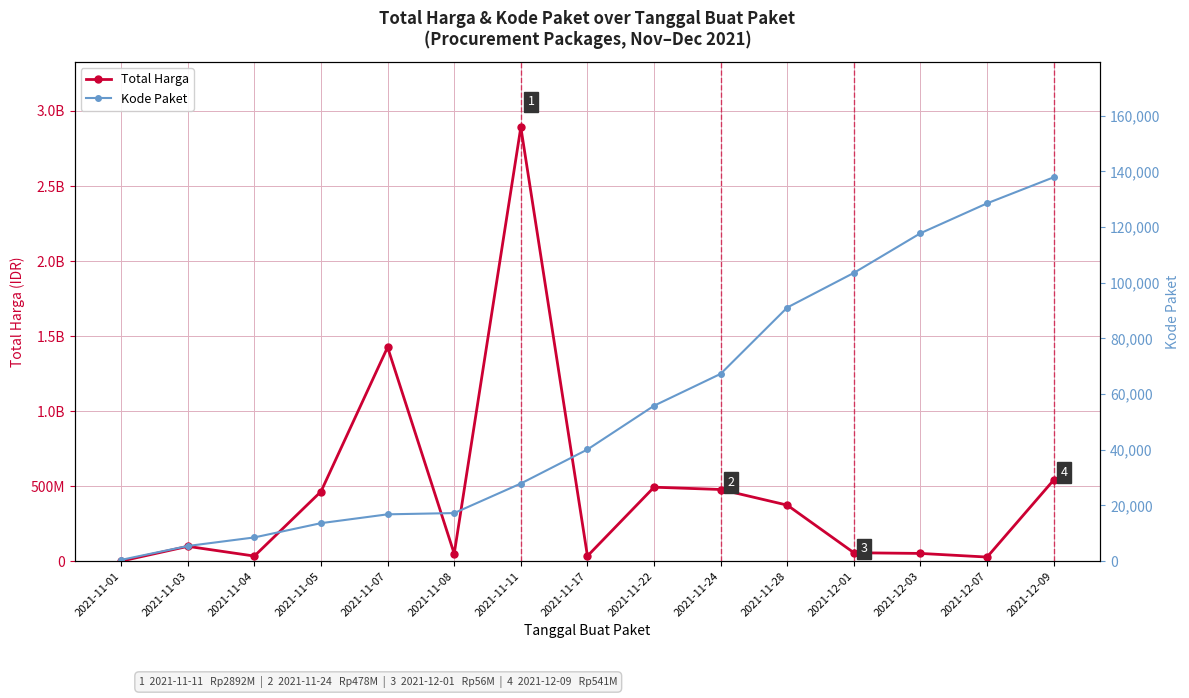

At which label does Total Harga first exceed 98772570?

2021-11-05